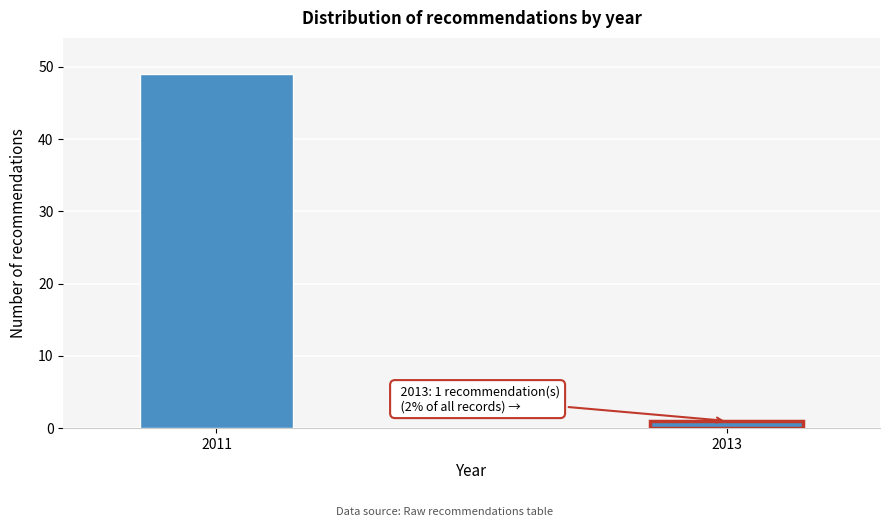

Reading right to left, what are all the values shown in this chart?

2013=1	2011=49